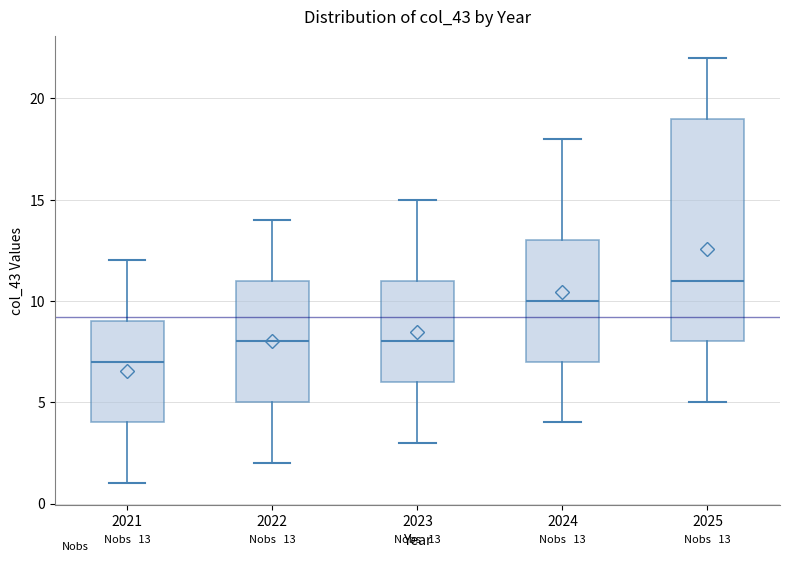

Which box is the tallest, from its lower edge to its upper edge?

2025